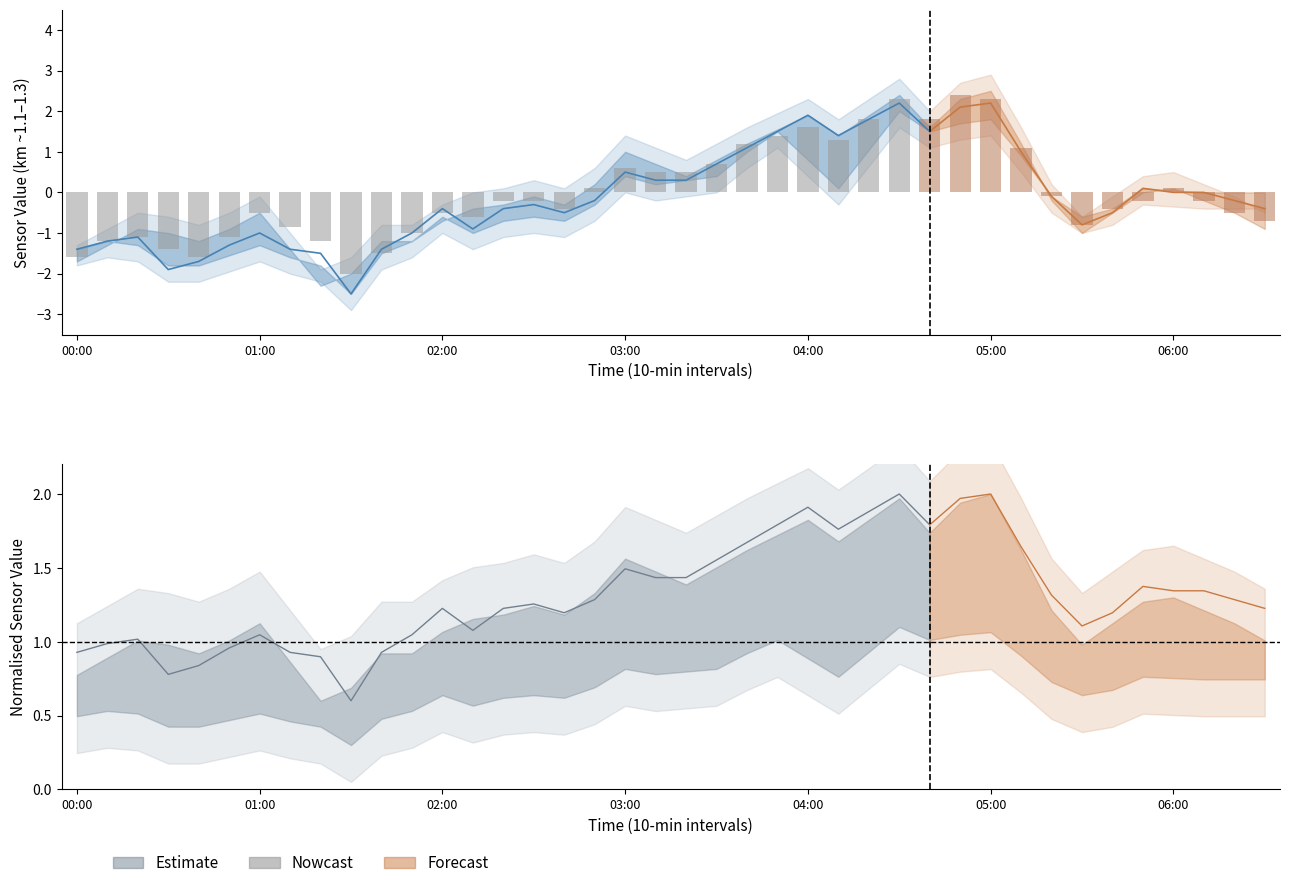

What is the difference between the values at 36 and 04:00?

1.7